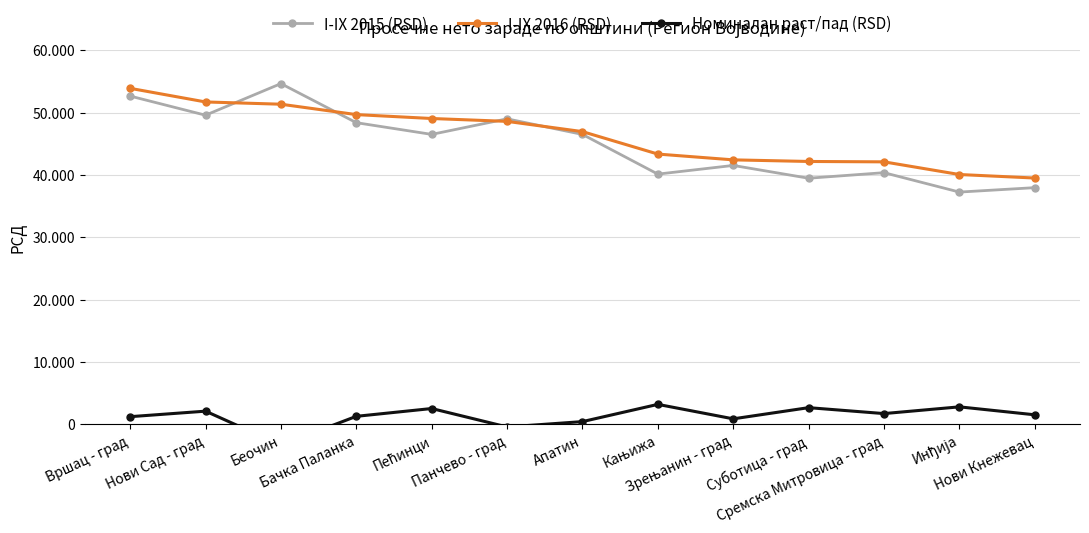

What is the label of the 4th point from the right?

Суботица - град